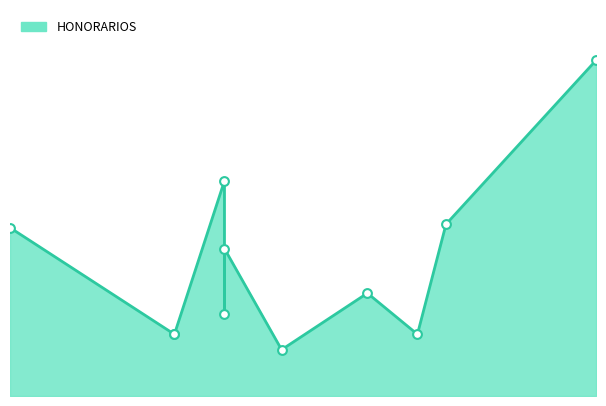

Which has a higher value, 2025-07-01 or 2025-07-21?

2025-07-01